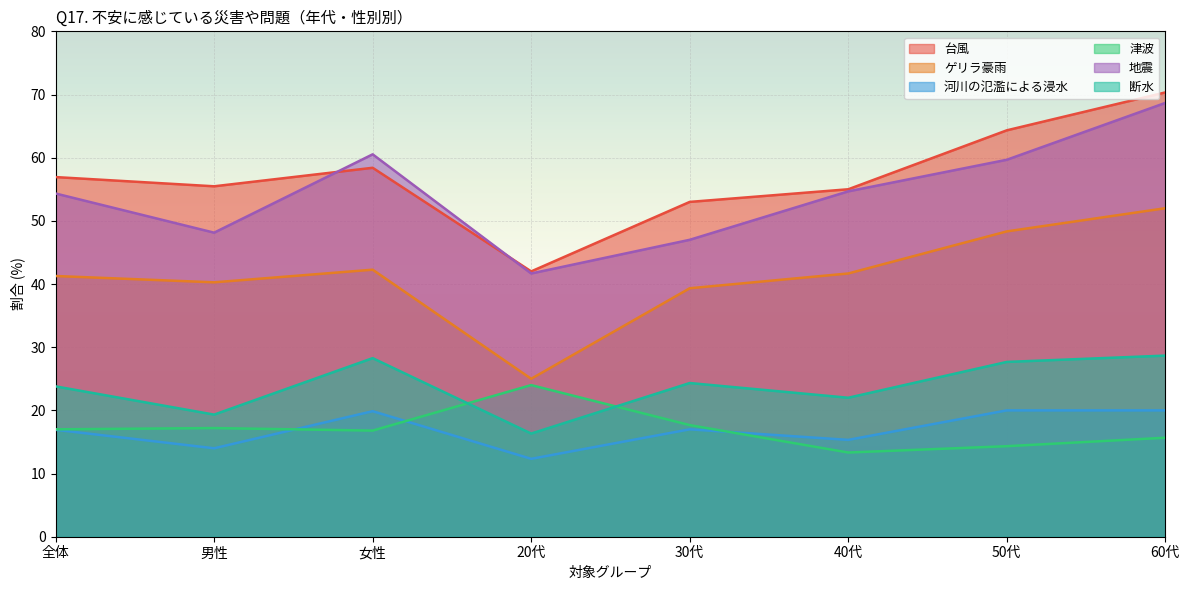

Which category has the highest value in the 津波 series?

20代